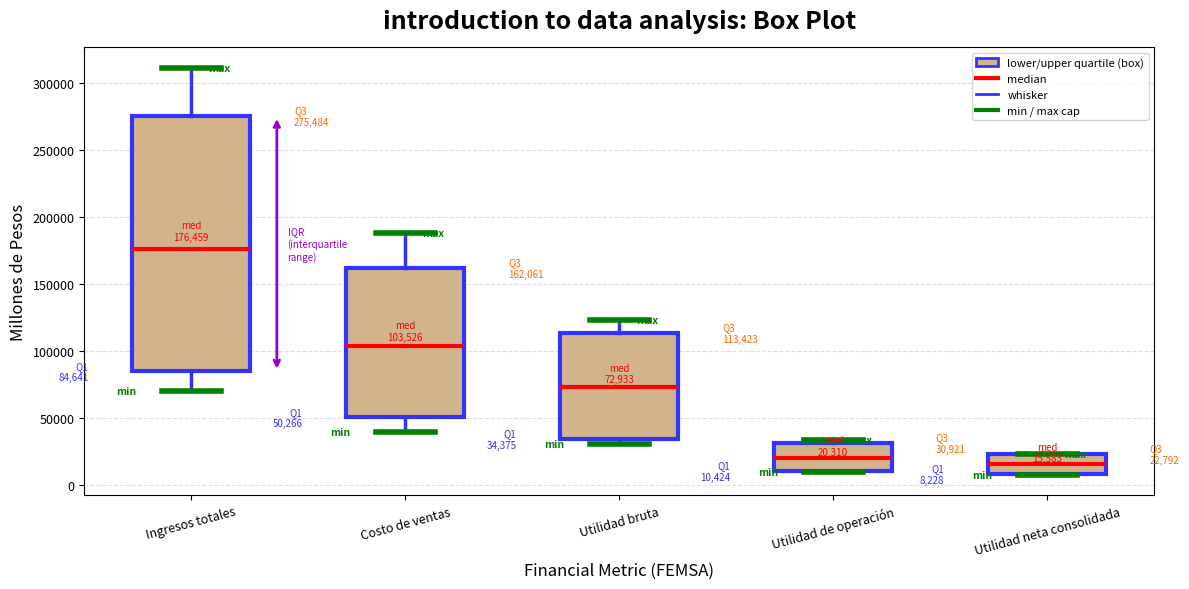

Comparing the boxes themselves (not the whiskers), which one is the tallest?

Ingresos totales